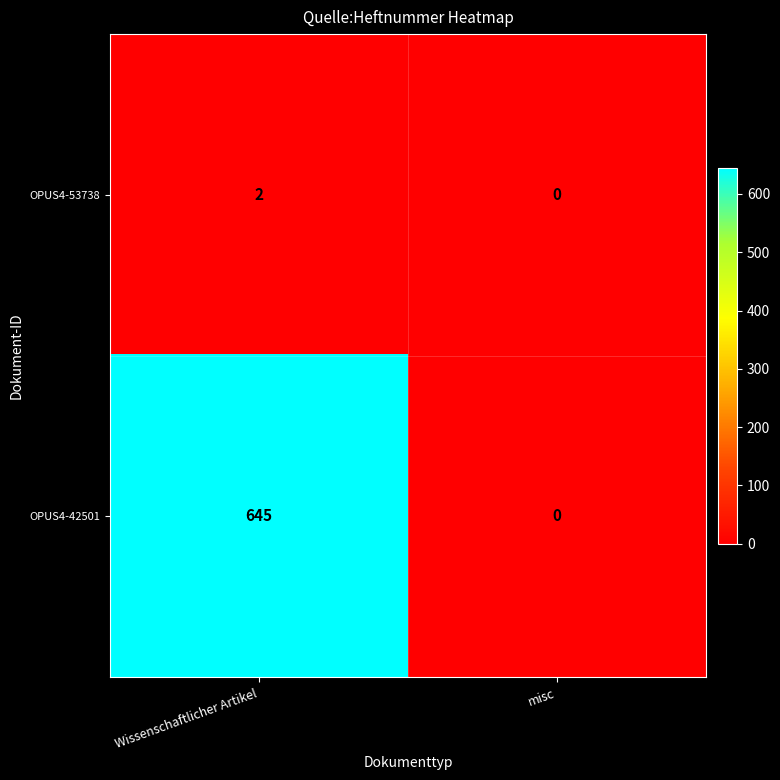

What is the sum of all OPUS4-42501 values?

645